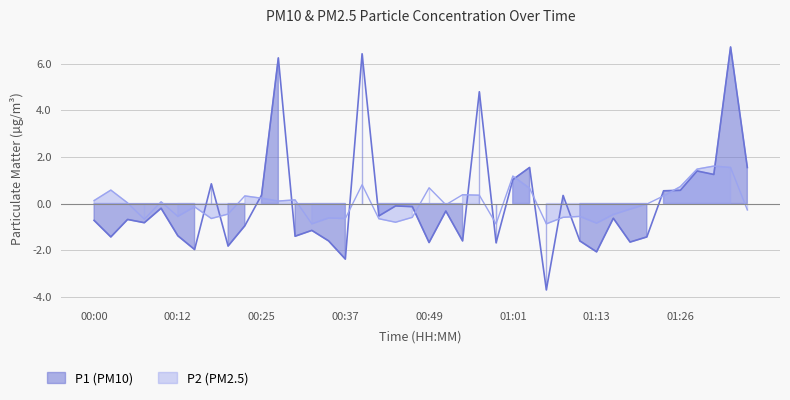

What are all the series names shown in the legend?

P1, P2